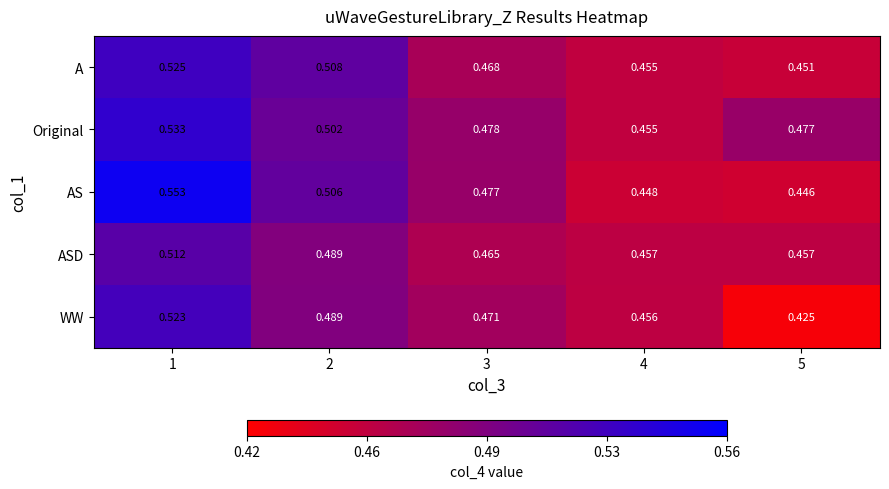

Which series has the largest range (max minus min)?

AS